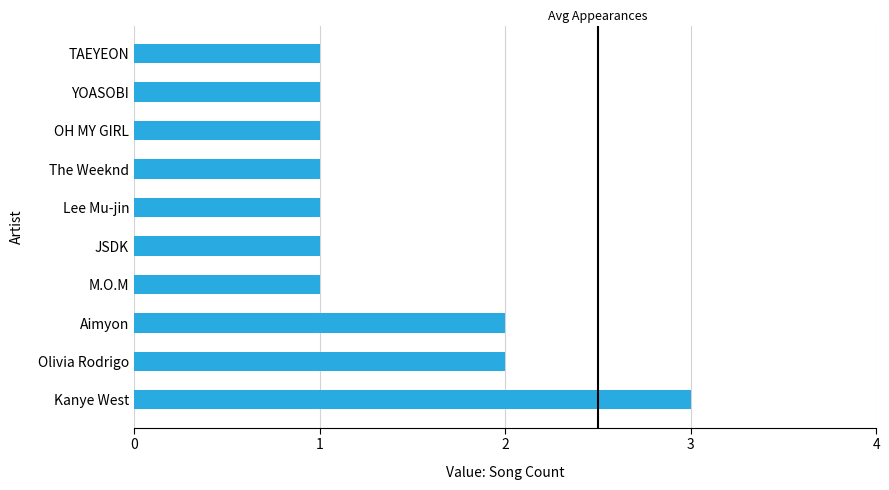

Reading bottom to top, what are all the values shown in this chart?

Kanye West=3	Olivia Rodrigo=2	Aimyon=2	M.O.M=1	JSDK=1	Lee Mu-jin=1	The Weeknd=1	OH MY GIRL=1	YOASOBI=1	TAEYEON=1